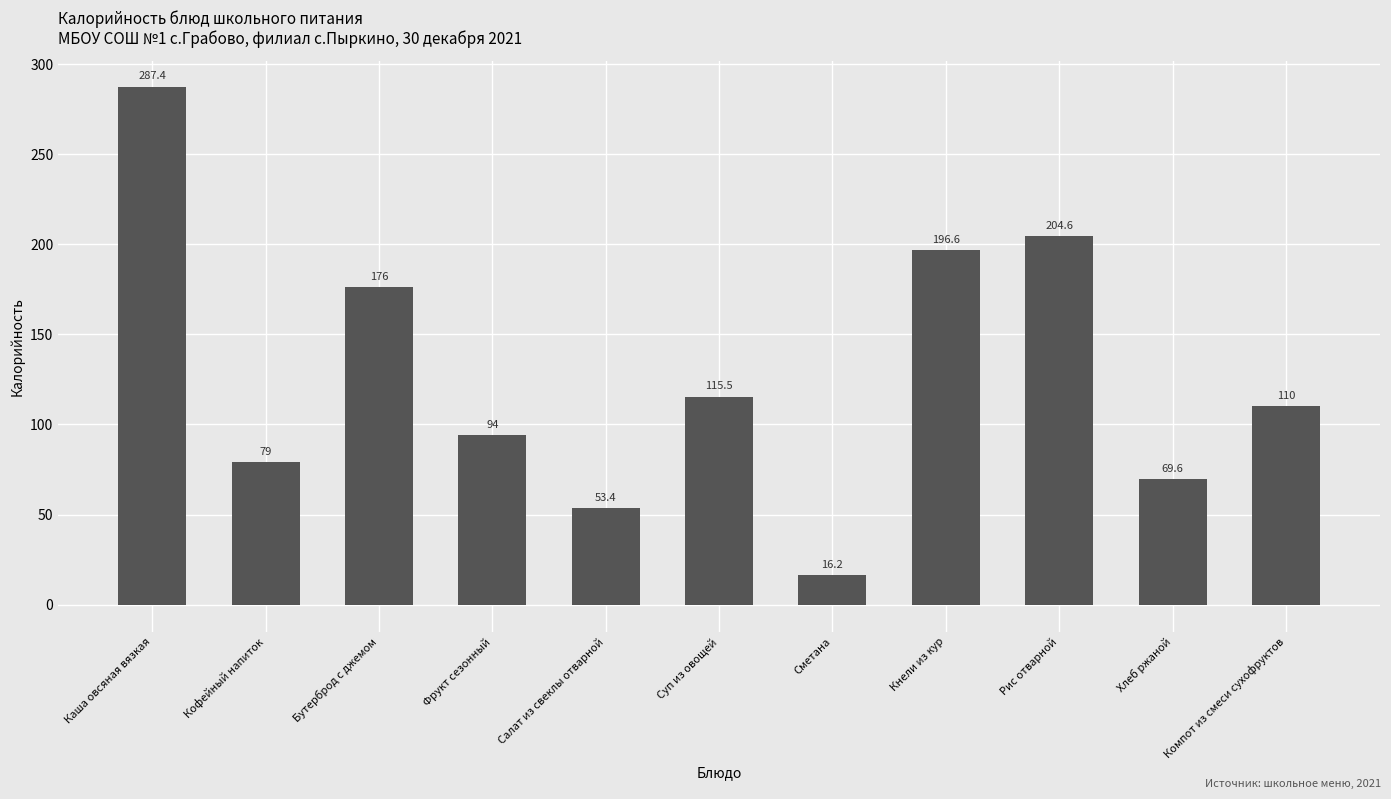

Is it true that the value at Компот из смеси сухофруктов is 110.0?

True